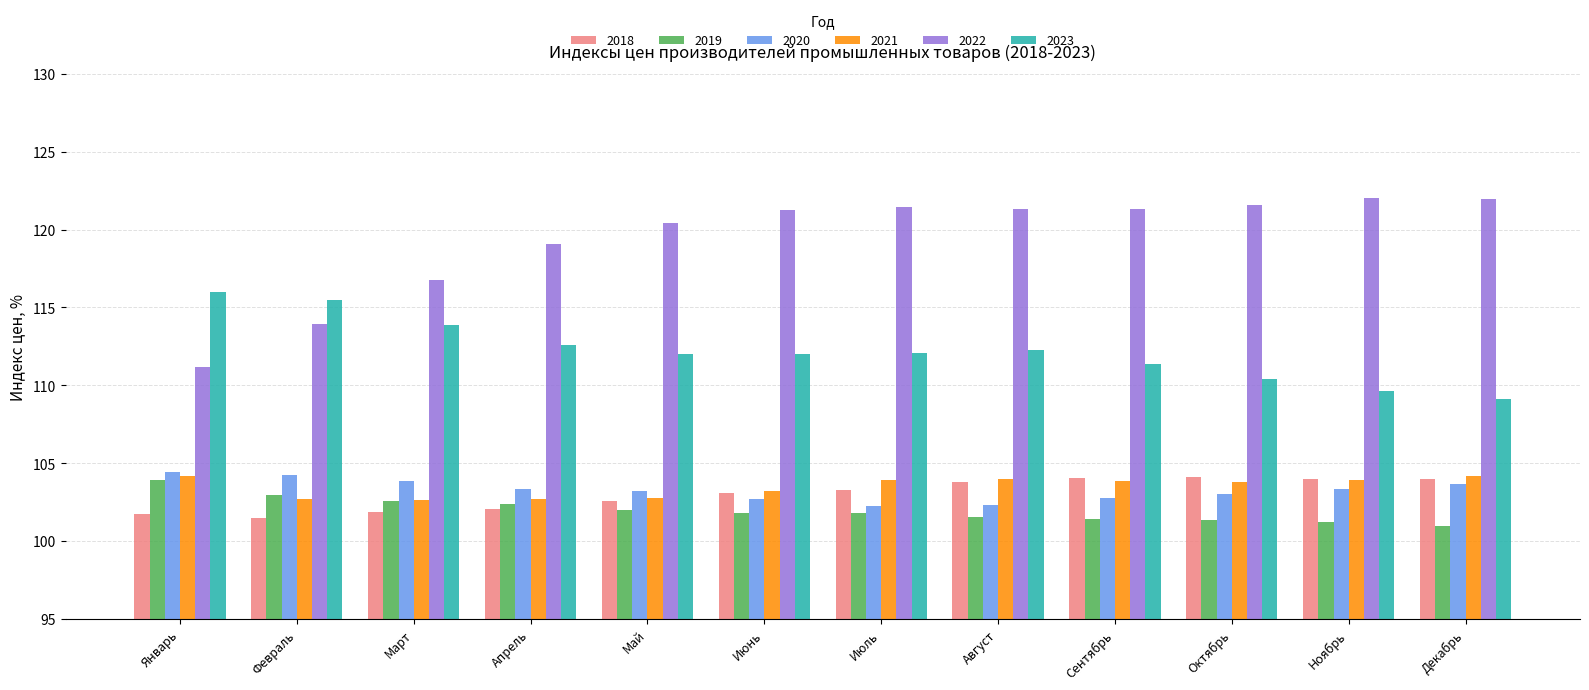

What is the value of the 2019 bar at the 10th from the left?

101.4